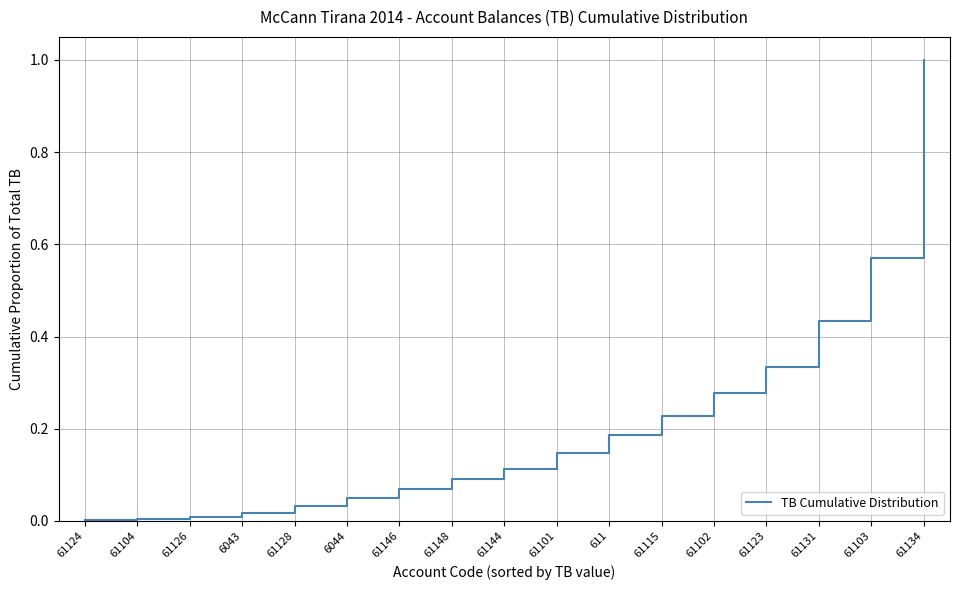

Which category has the highest value across all series?

61134